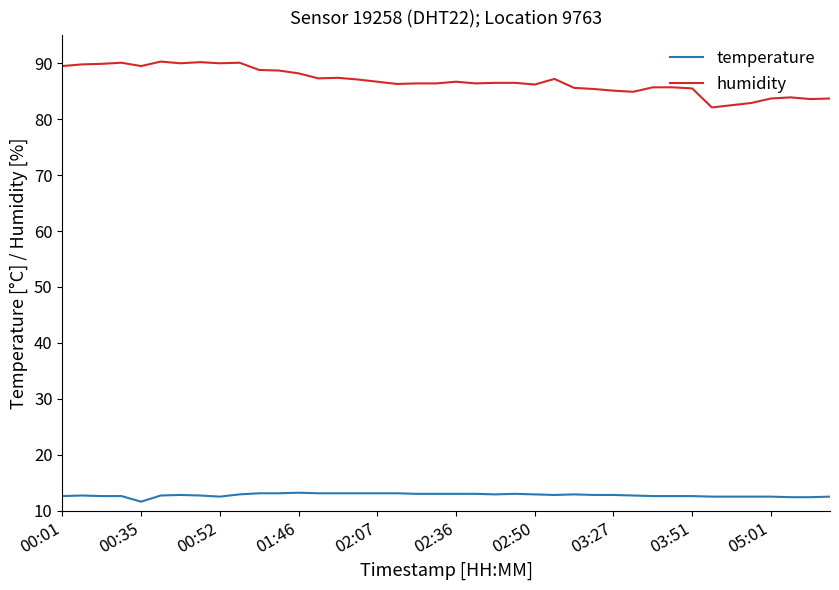

Does the chart have visible grid lines?

No